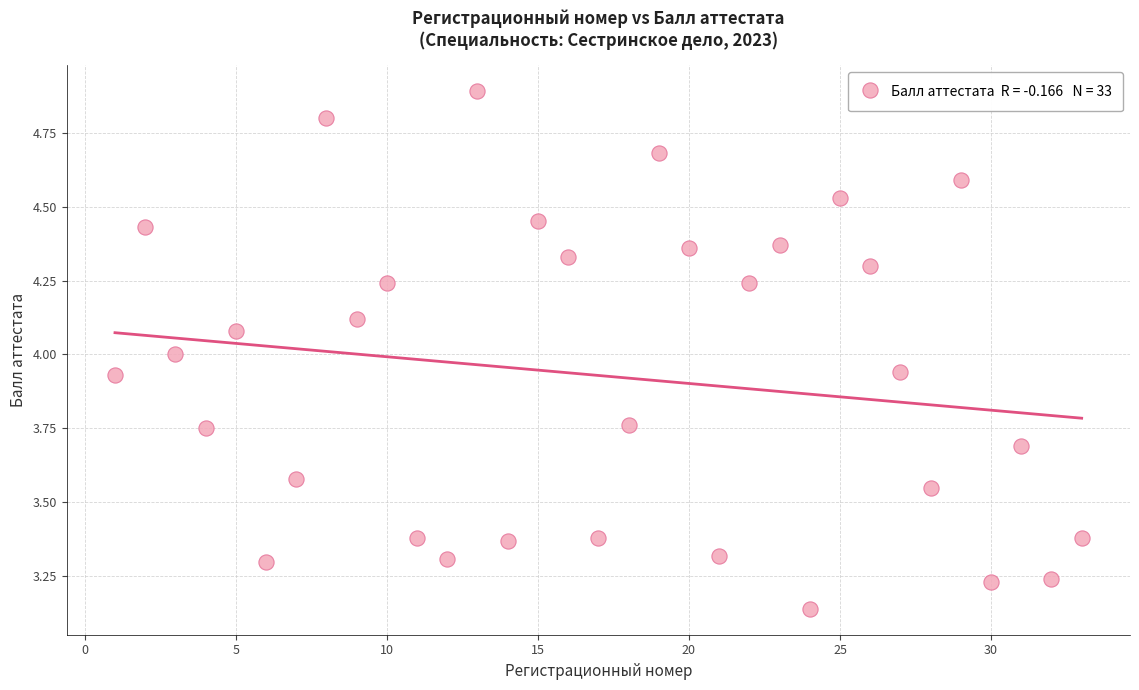

What is the range of X values (max minus min)?

32.0